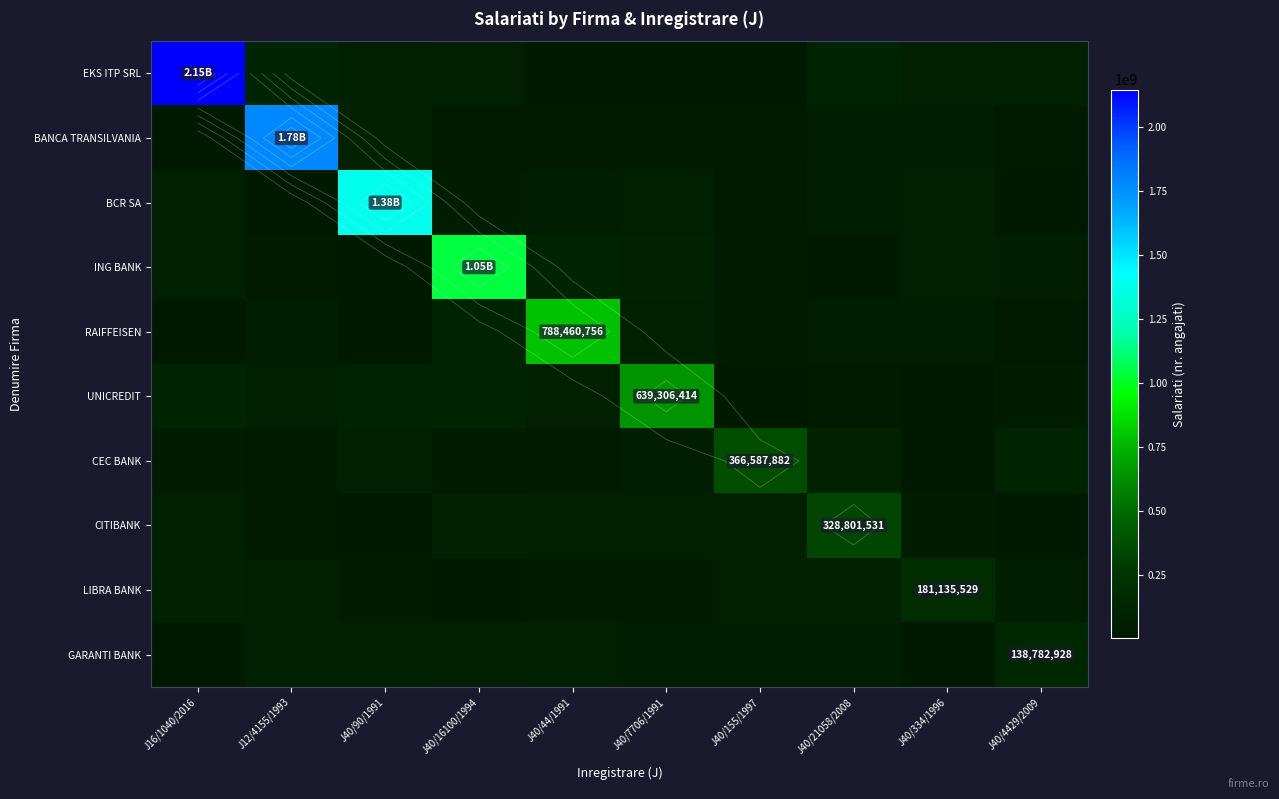

What is the total value across all series at J40/4429/2009?

522222611.3